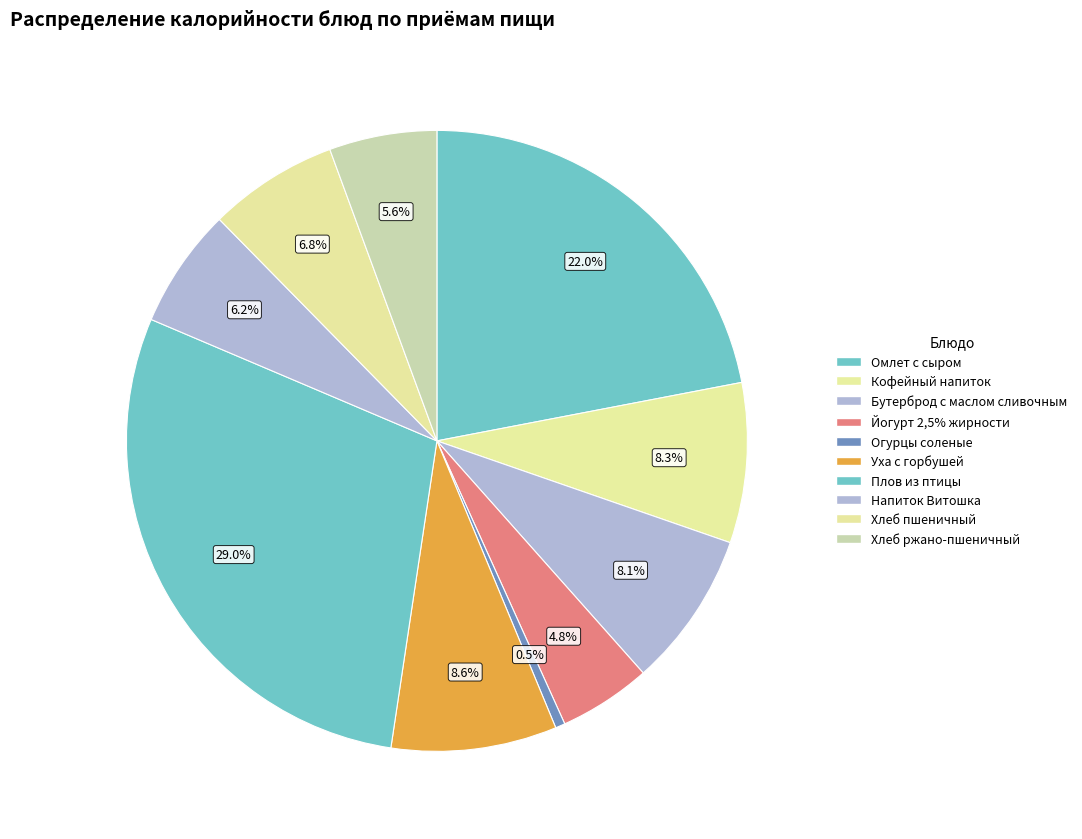

What is the largest slice in the pie chart?

Плов из птицы